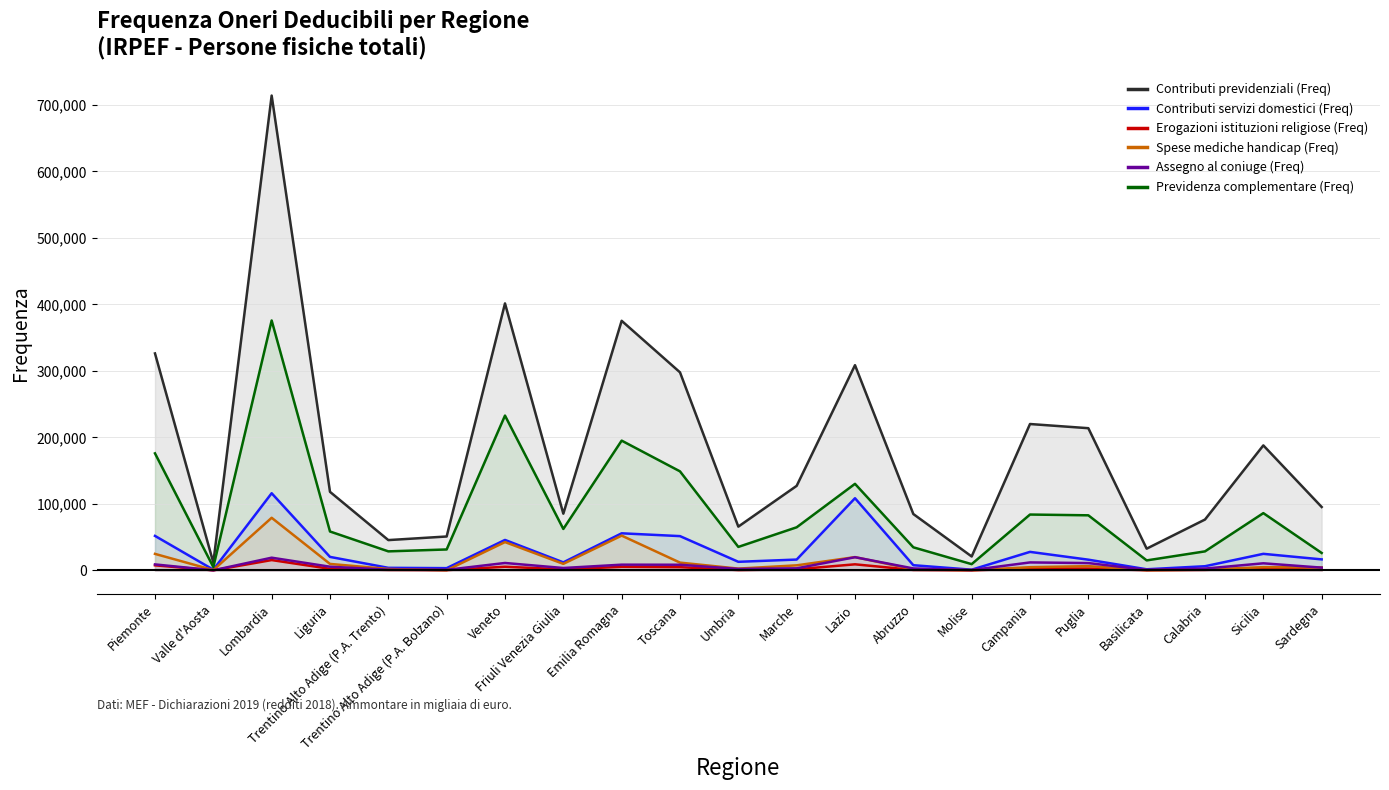

What position from the right is Basilicata?

4